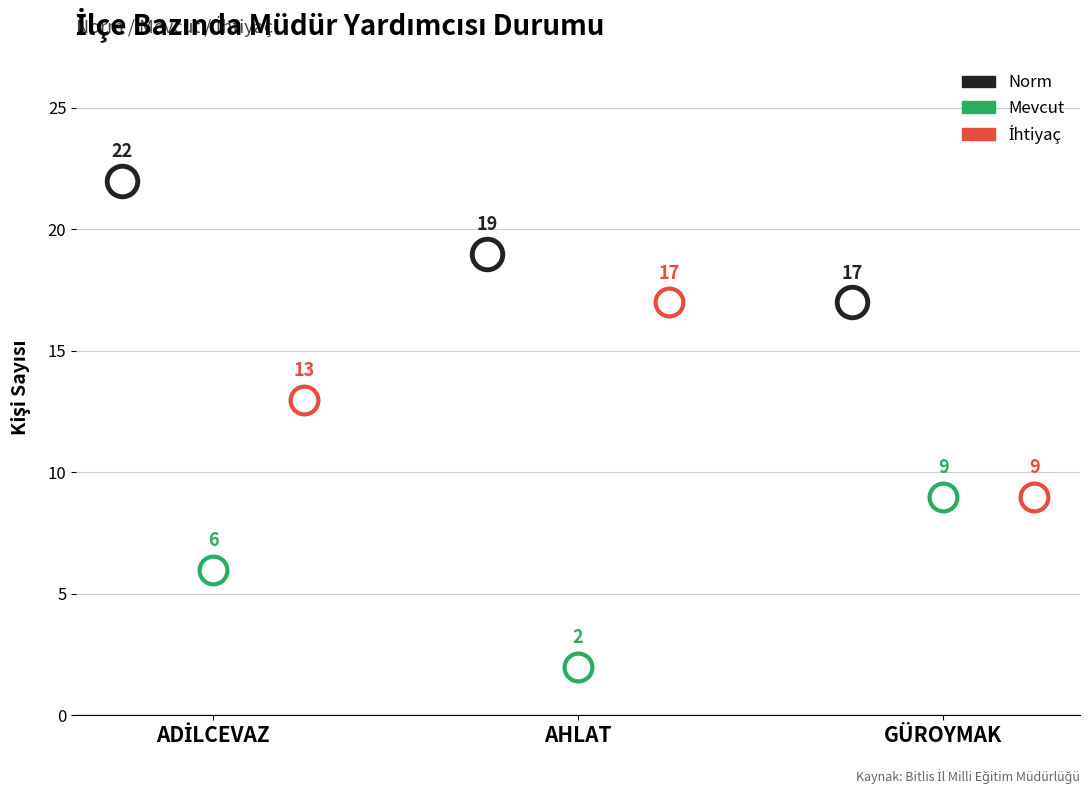

What is the difference between the İhtiyaç values at 1 and 2?

8